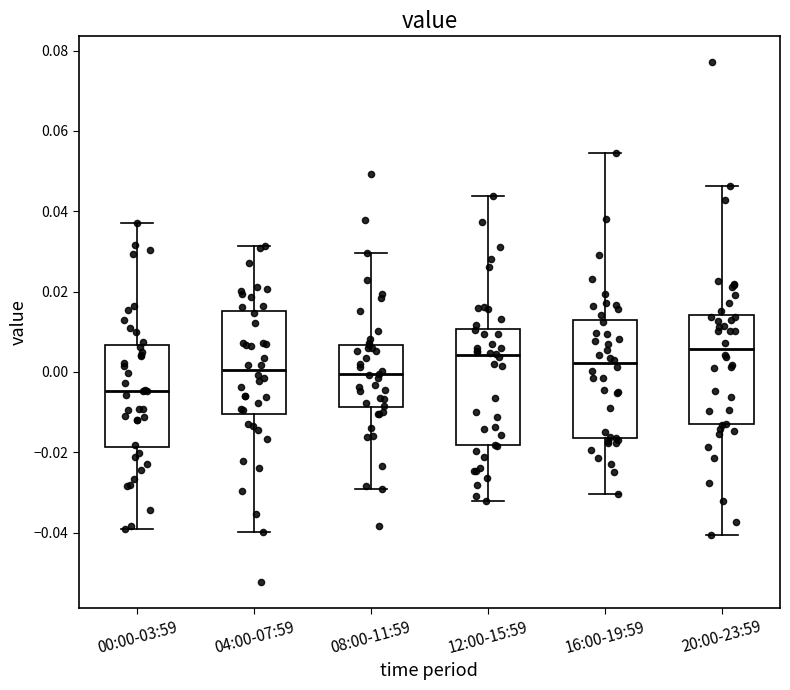

Where does the median line of the box for 16:00-19:59 sit on the y-axis? The values are not printed on the chart, so give them approximately, as read against the axis.

0.002